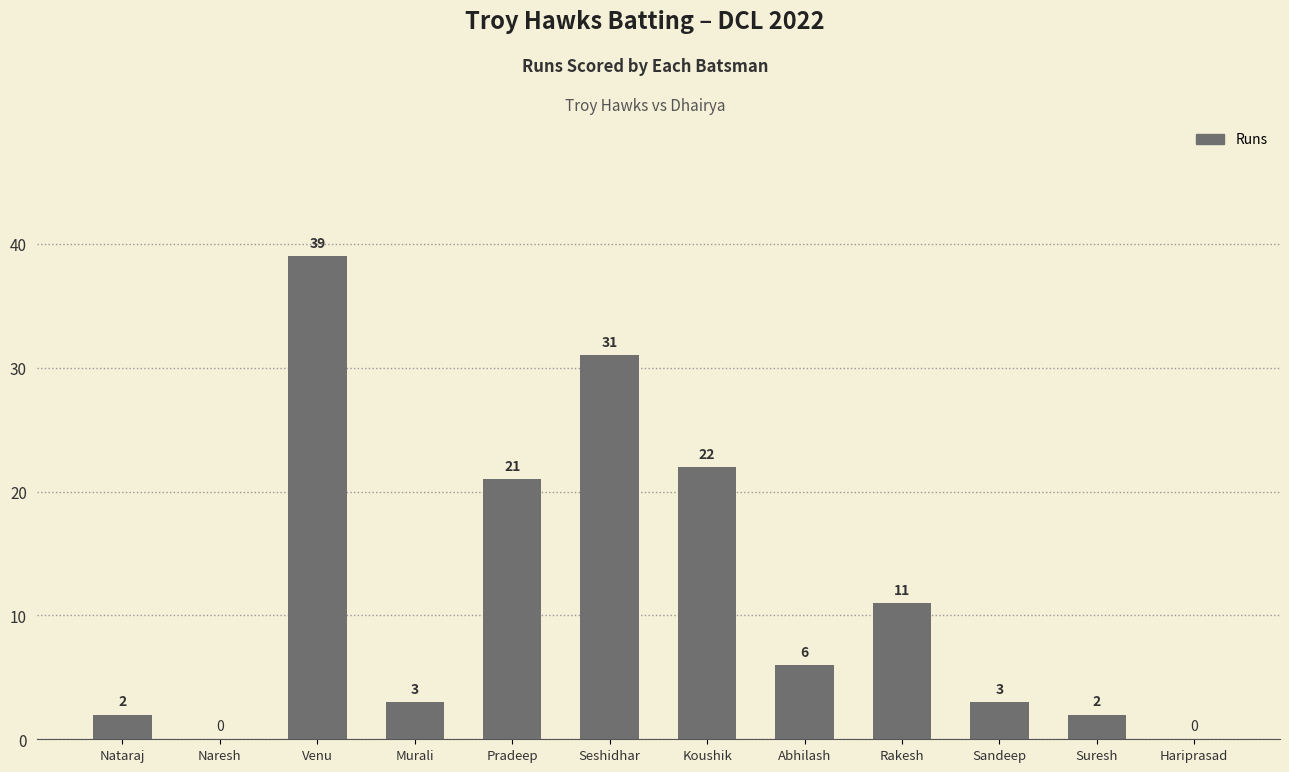

How many distinct data groups are displayed?

1